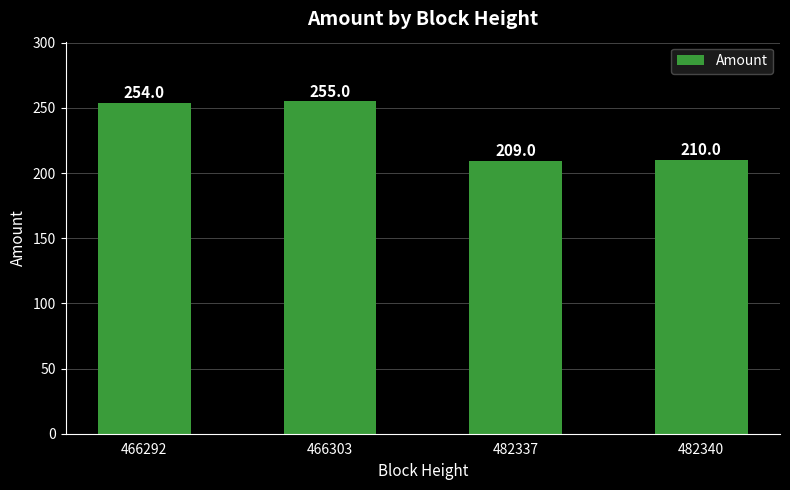

What is the greatest value displayed?

255